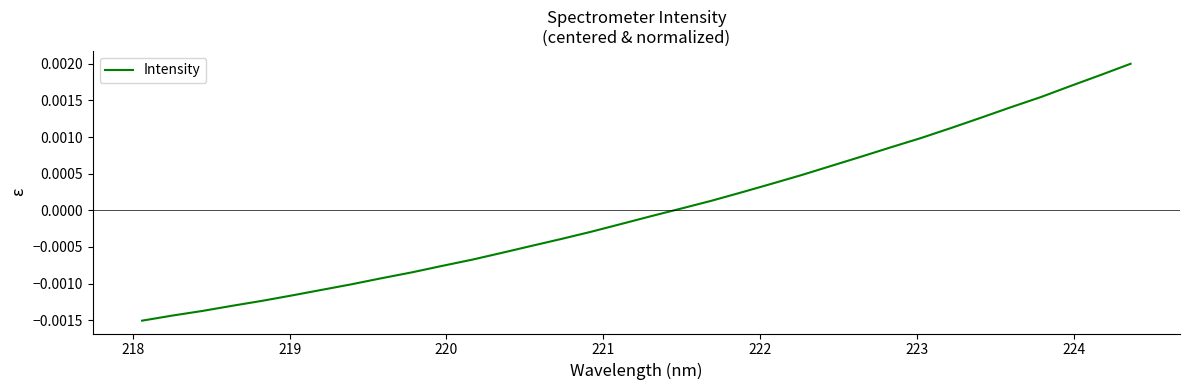

How many lines are shown in the chart?

1